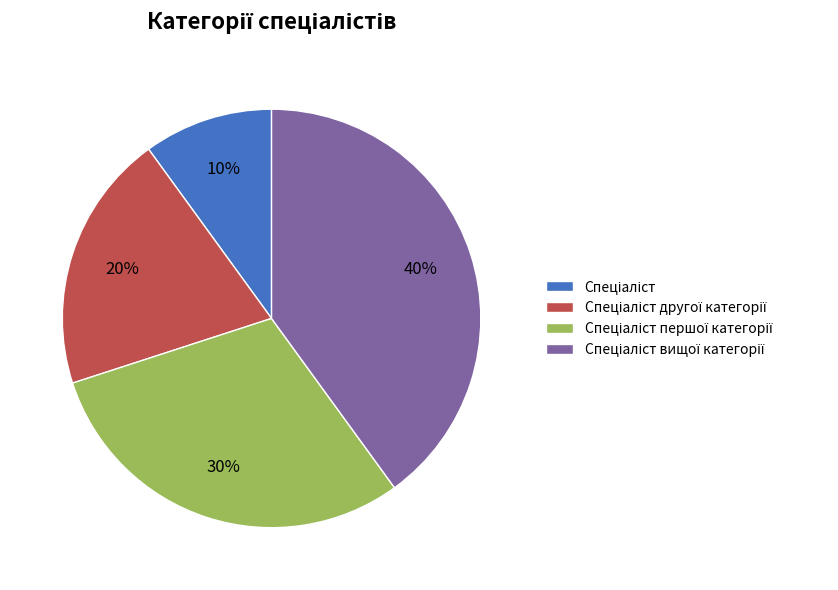

To the nearest percent, what is the difference between the largest and smallest slice percentages?

30%